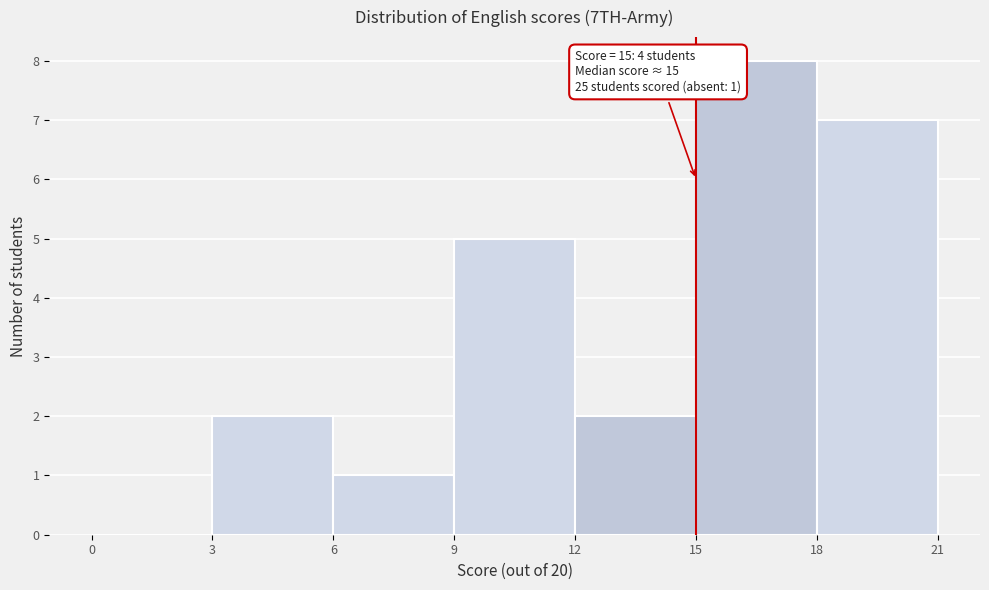

Which range on the x-axis has the tallest bar?

15 to 18